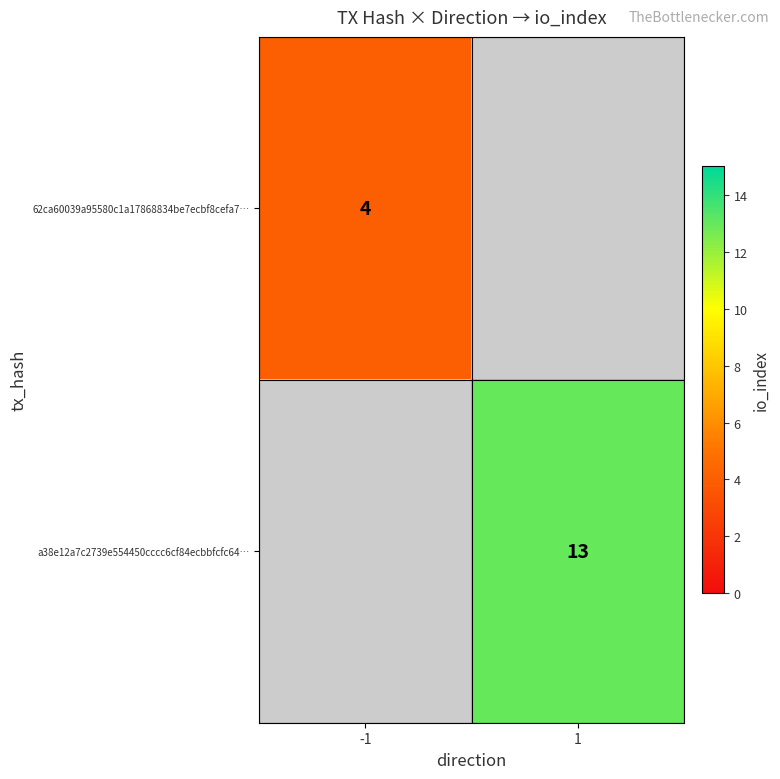

Is it true that a38e12a7c2739e554450cccc6cf84ecbbfcfc64… equals 18 at 1?

False